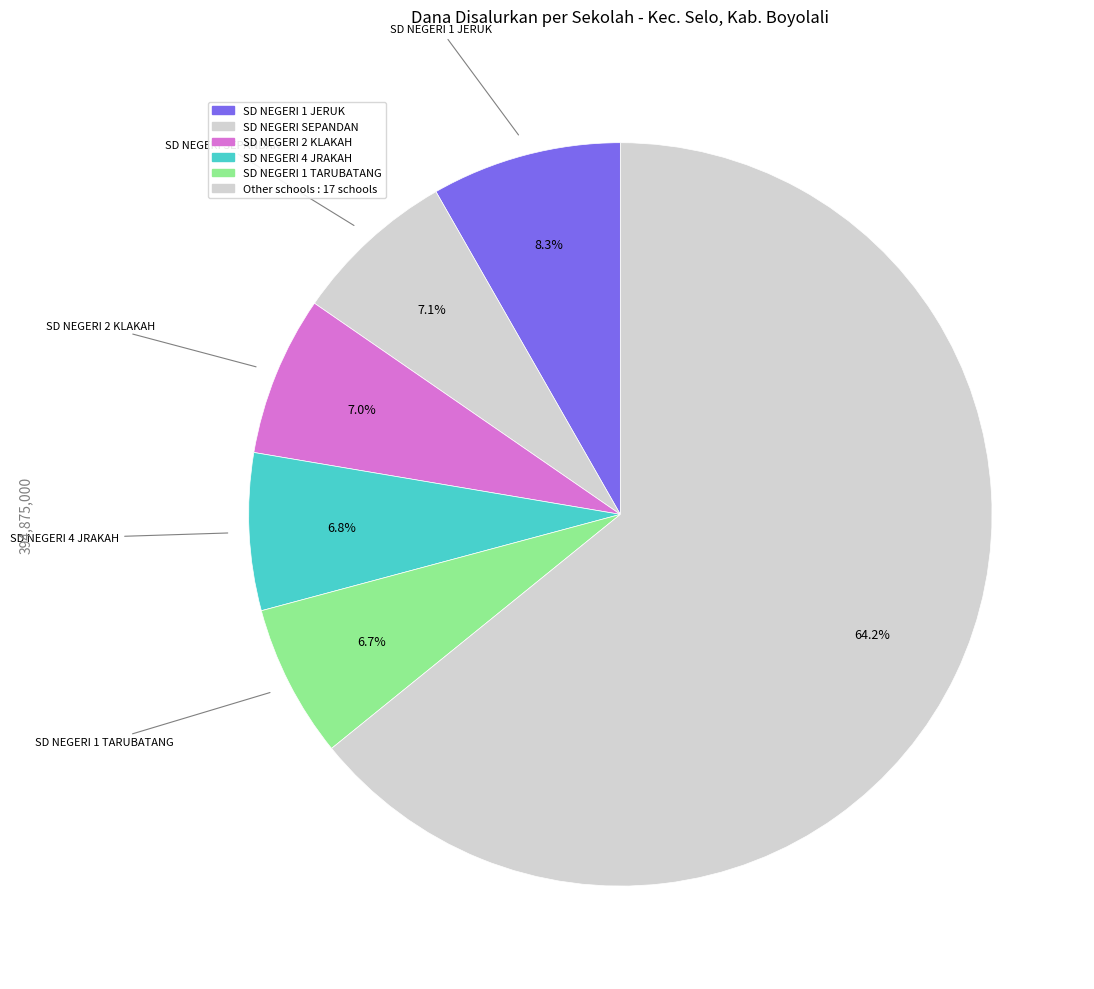

How many segments does this pie chart have?

6